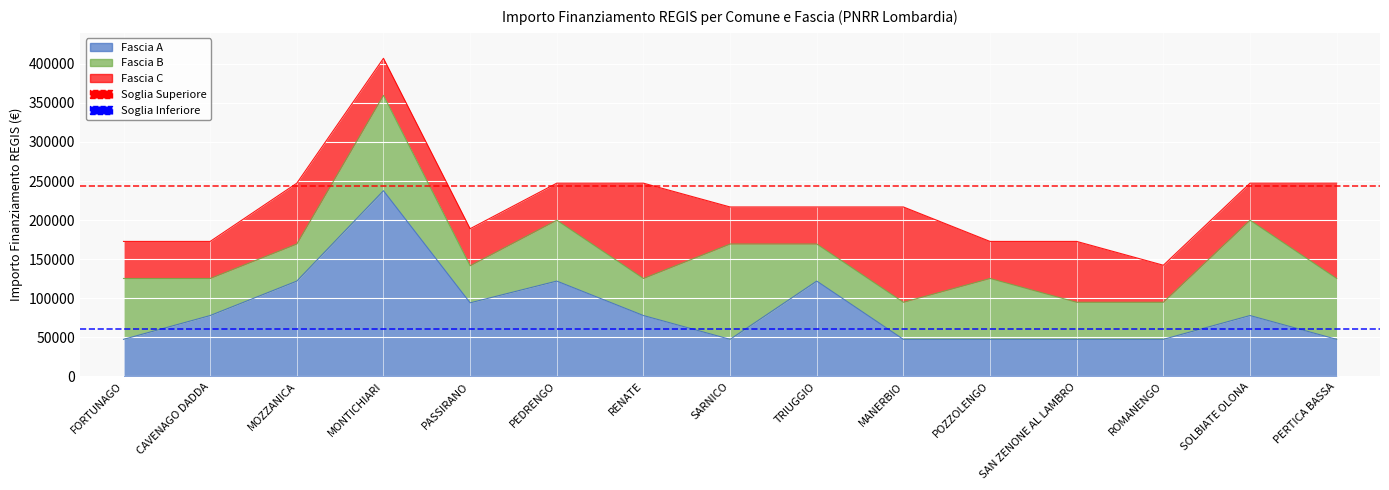

True or false: Fascia C has a value of 196531 at MANERBIO.

False